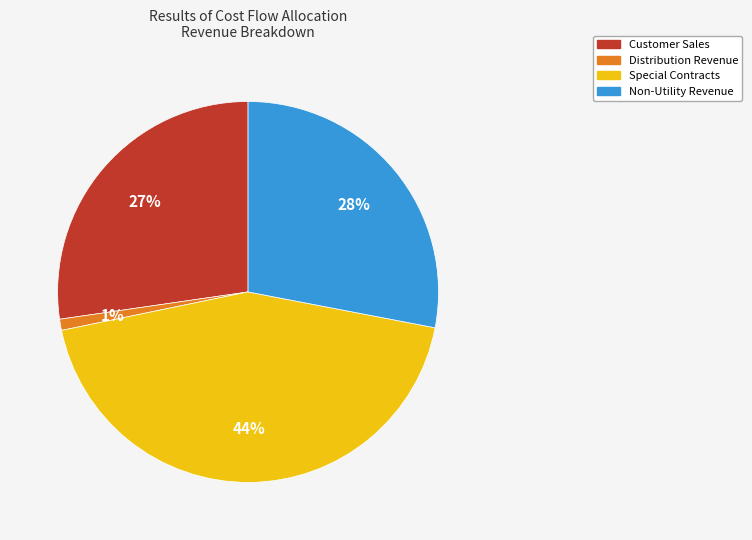

What is the ratio of the value at Non-Utility Revenue to the value at Special Contracts?

0.6